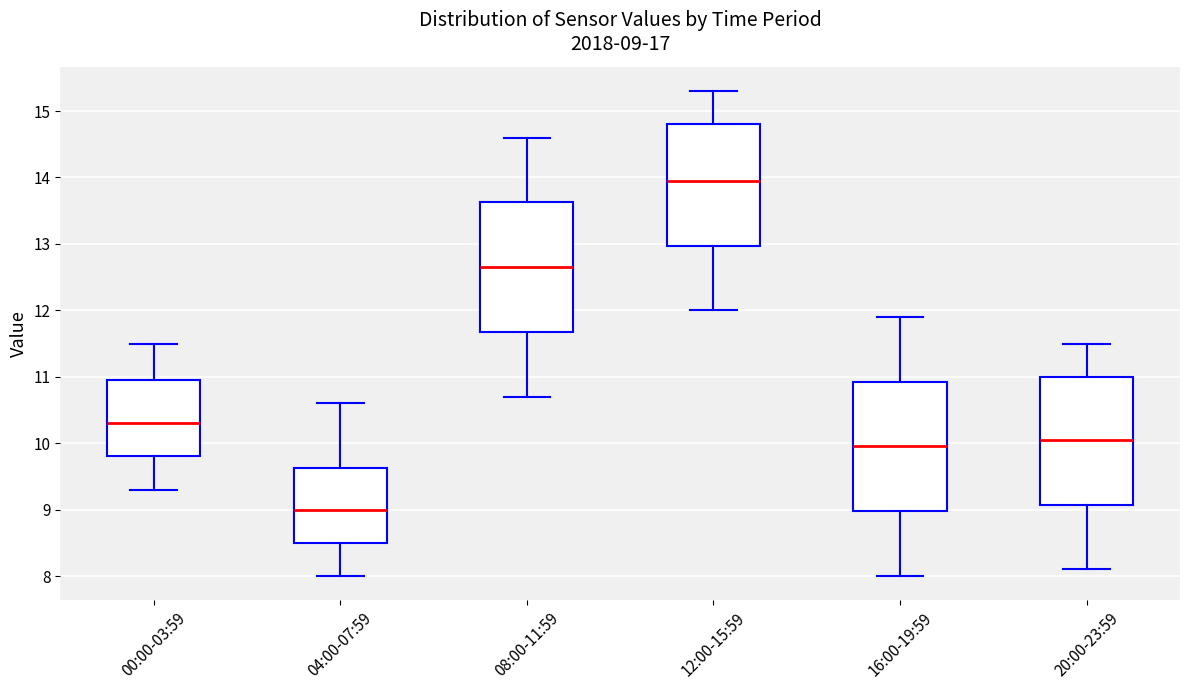

Which box's median line is the lowest?

04:00-07:59